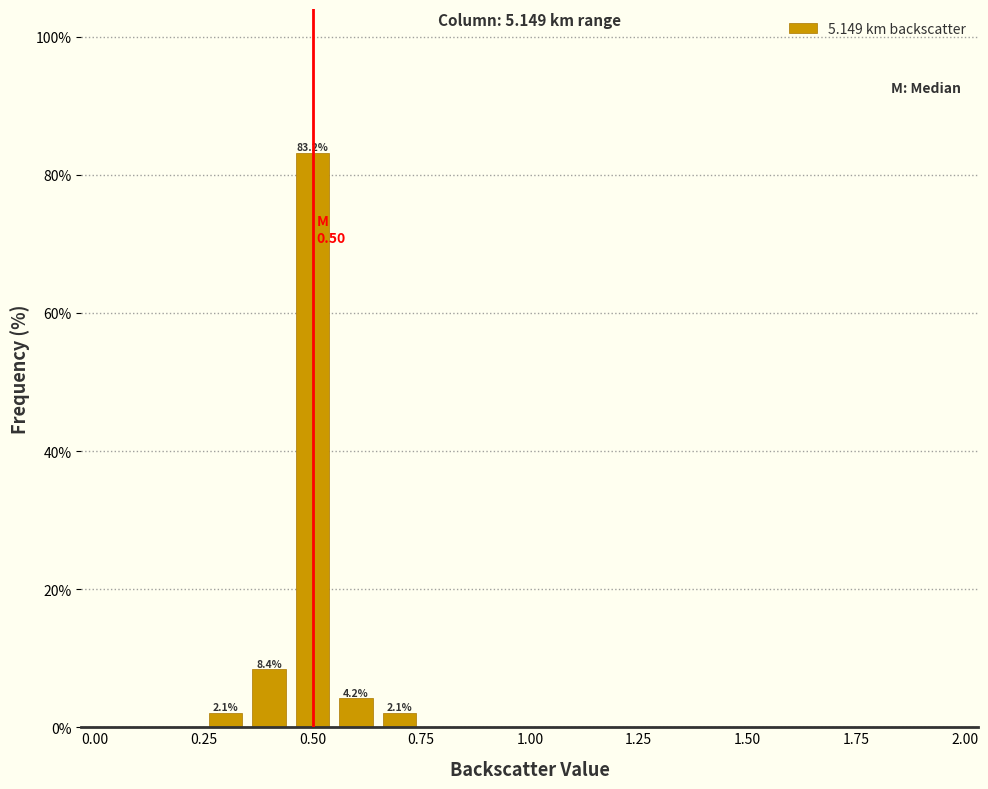

Read against the x-axis, roughly where is the centre of the tallest bar?

0.50